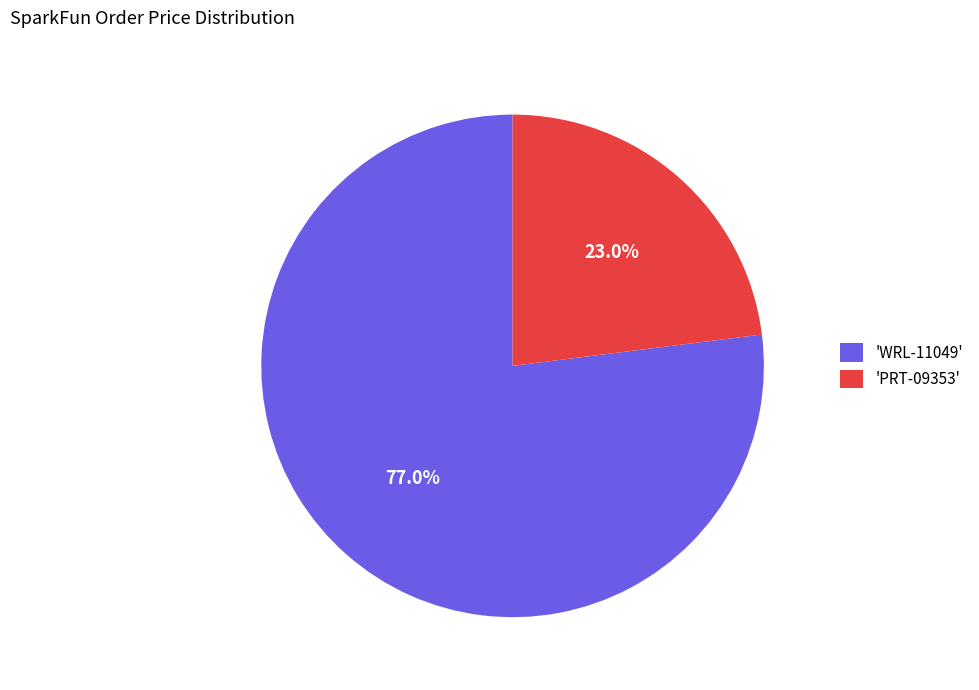

Do 'PRT-09353' and 'WRL-11049' together represent more than half of the pie?

Yes